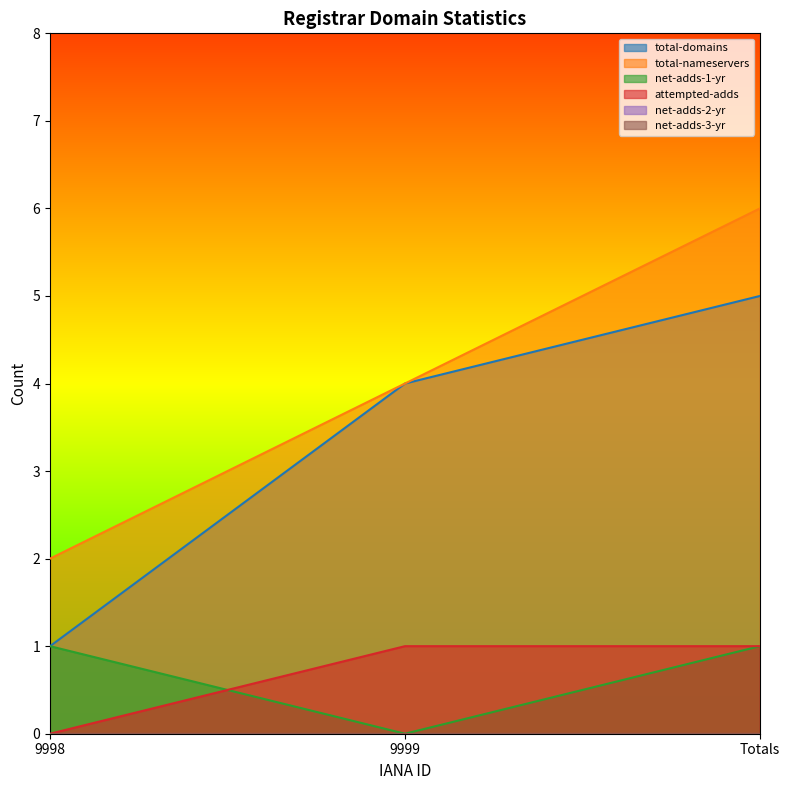

Reading right to left, extract all data points from this chart.

total-domains: 5	4	1
total-nameservers: 6	4	2
net-adds-1-yr: 1	0	1
attempted-adds: 1	1	0